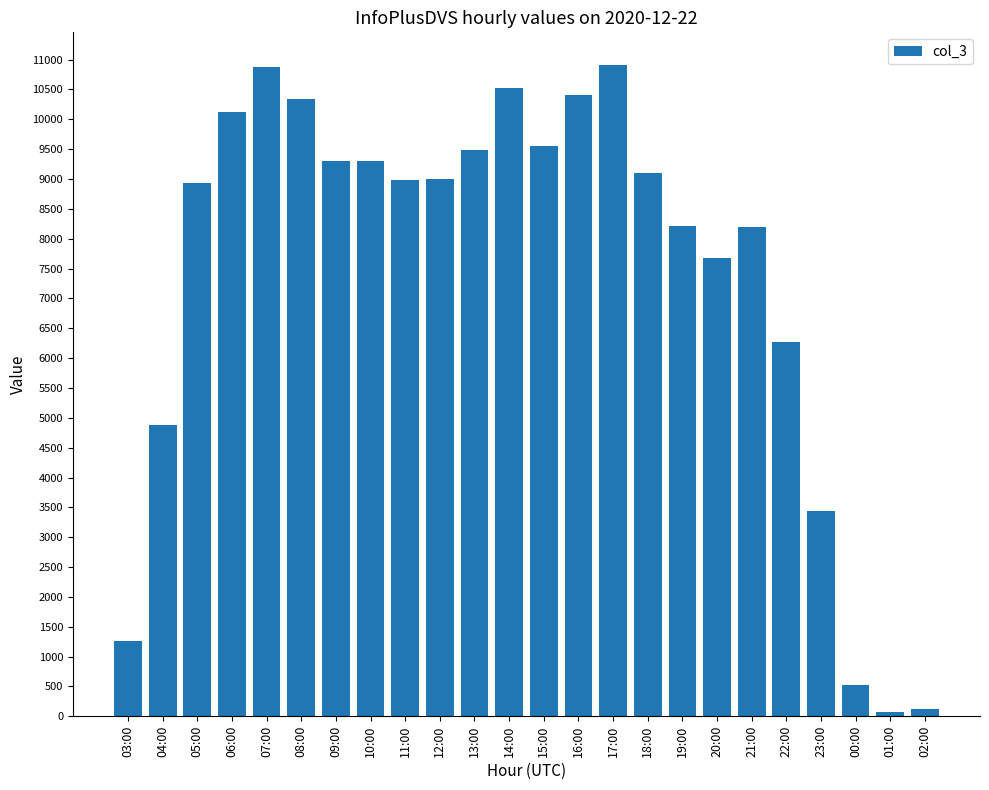

What position from the right is 09:00?

18